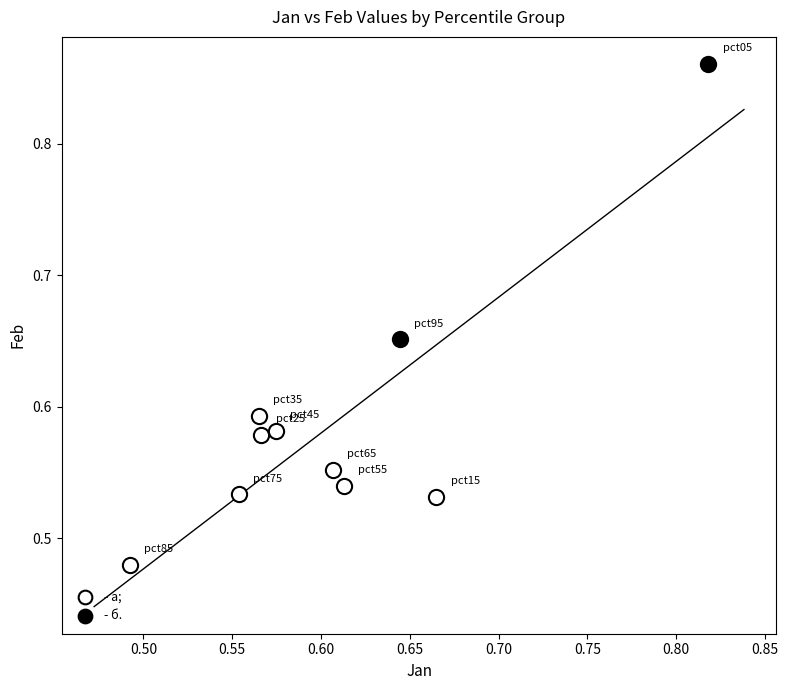

Which series reaches the minimum Y coordinate?

- а;